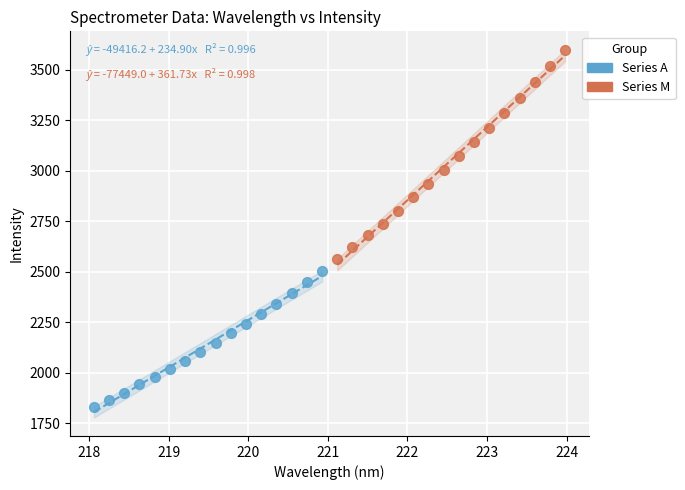

Which series has the largest Y range (max minus min)?

Series M